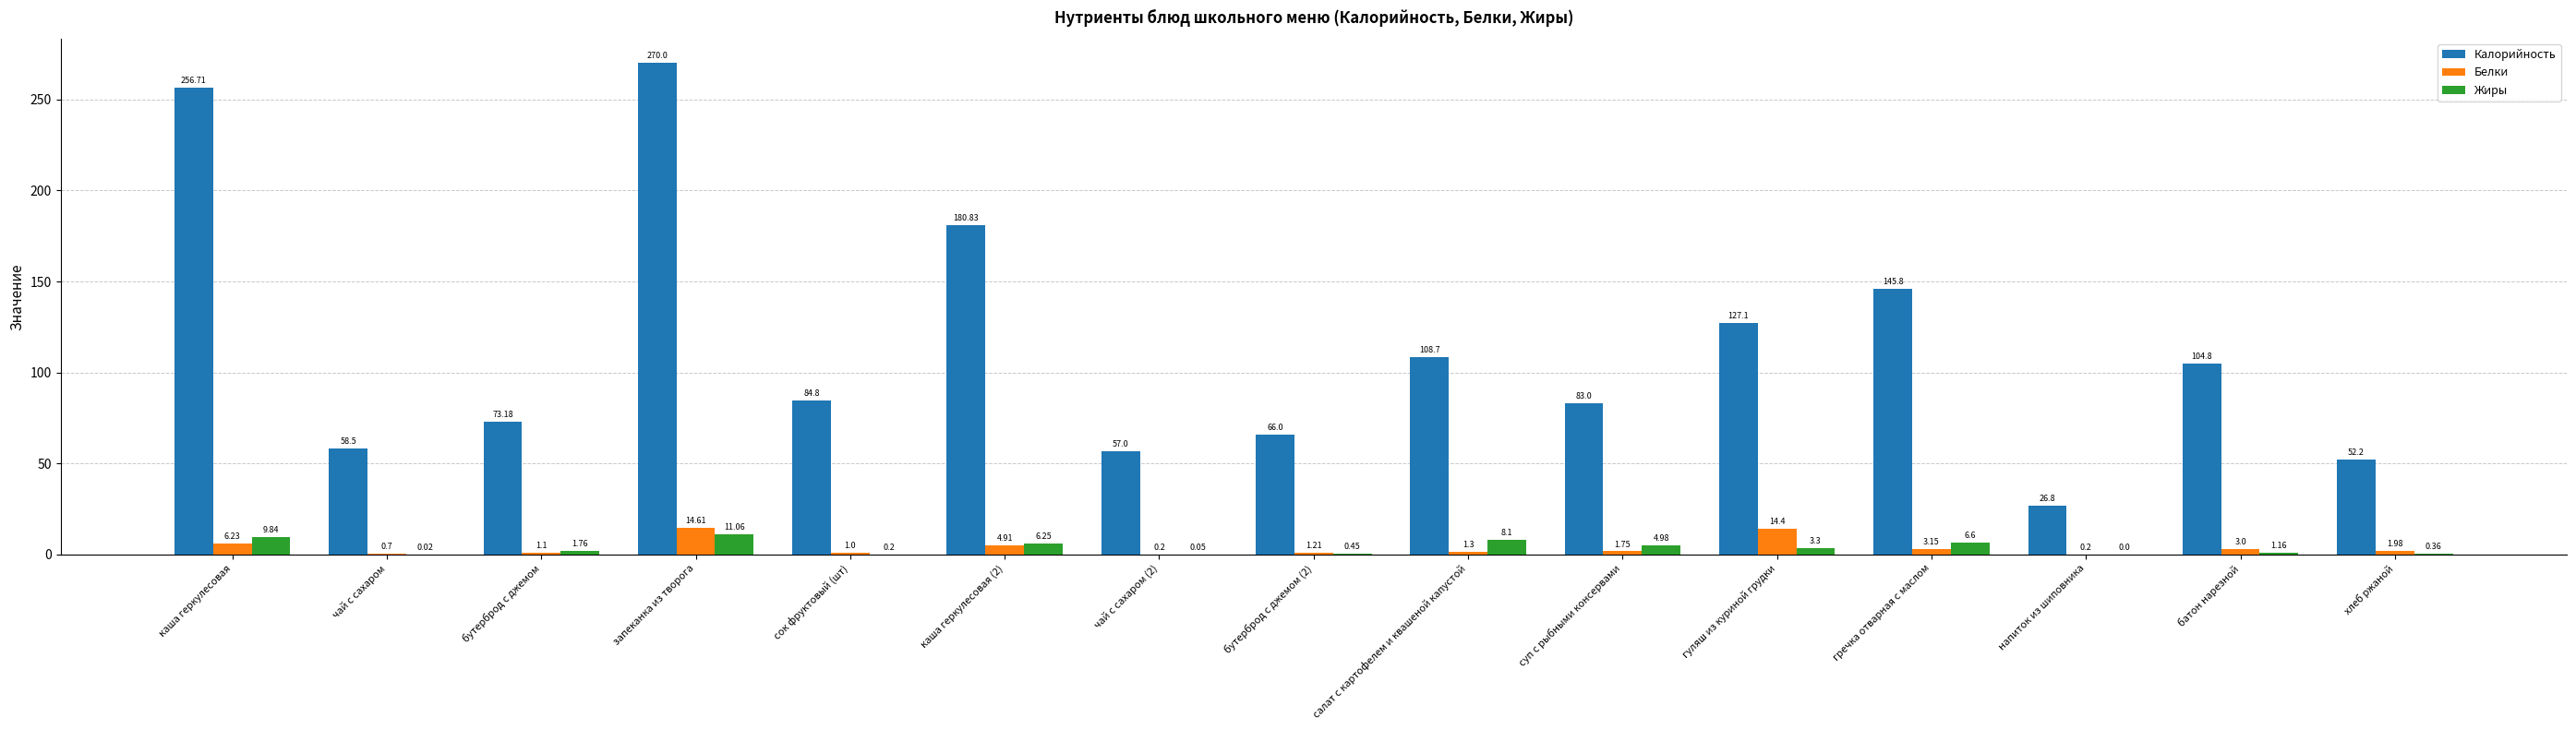

What is the total value across all series at гуляш из куриной грудки?

144.8